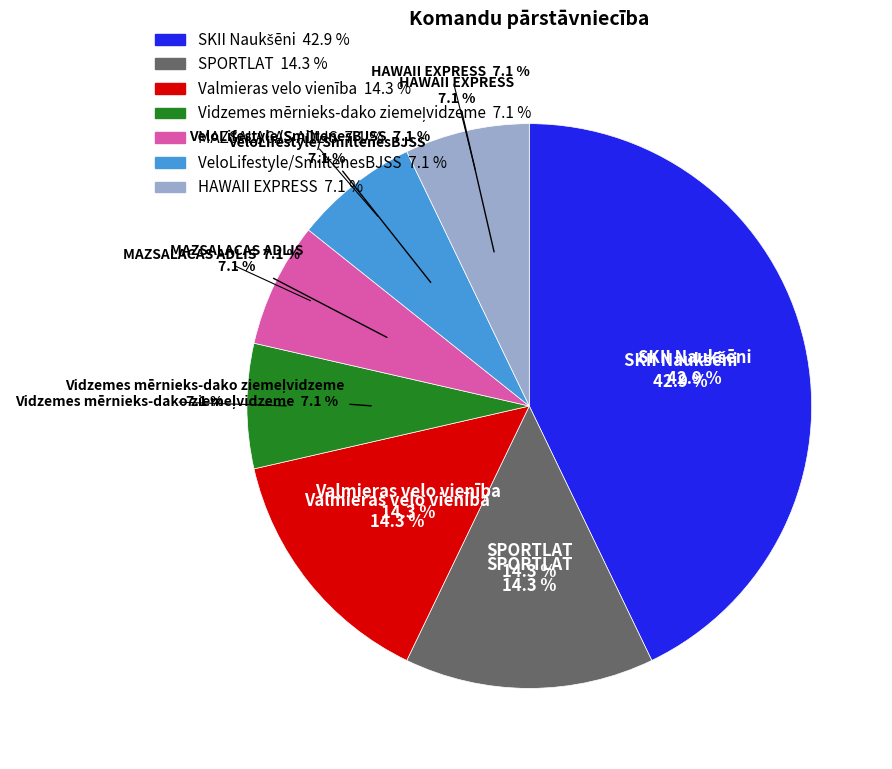

To the nearest percent, what is the difference between the largest and smallest slice percentages?

36%